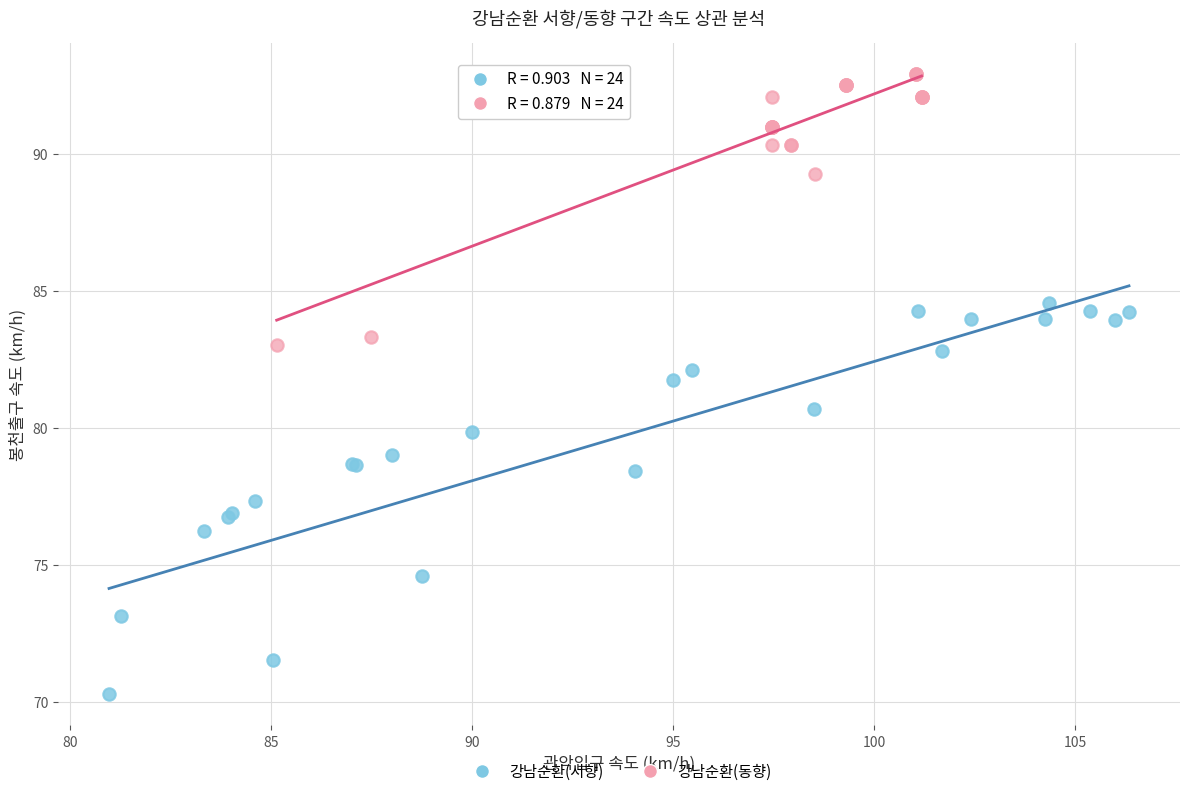

Which series contains the lowest Y value?

강남순환(서향)